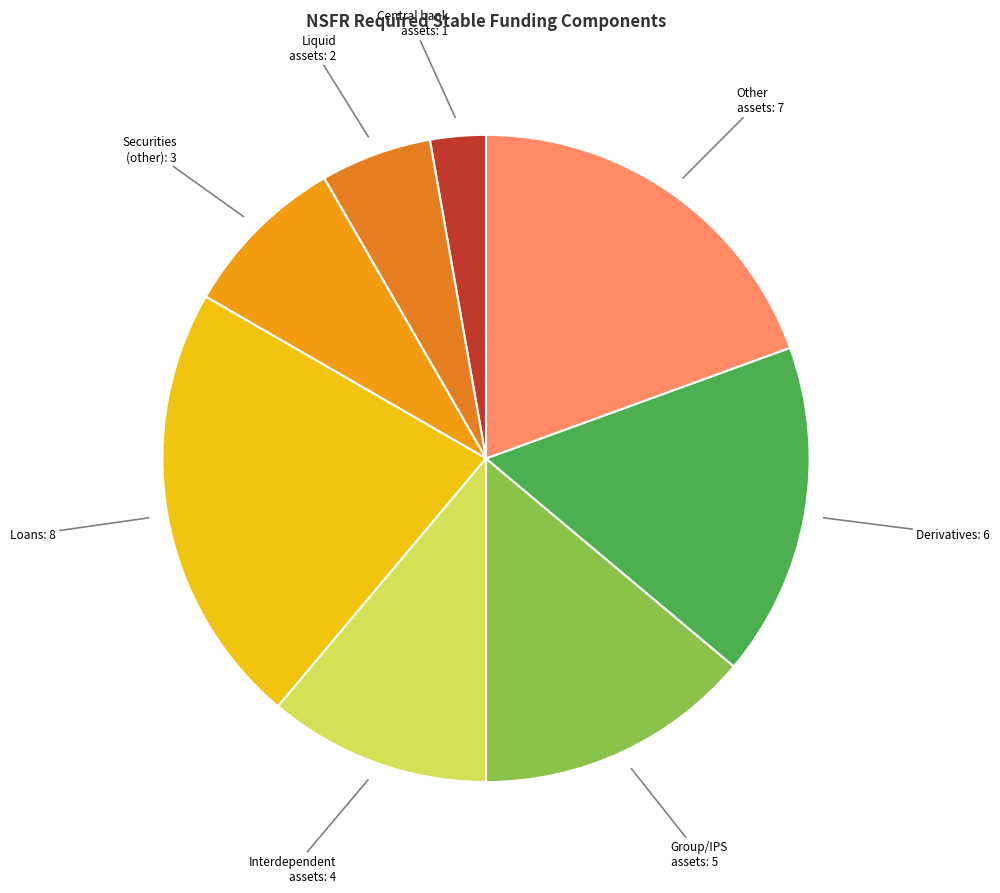

Does any single category account for the majority?

No